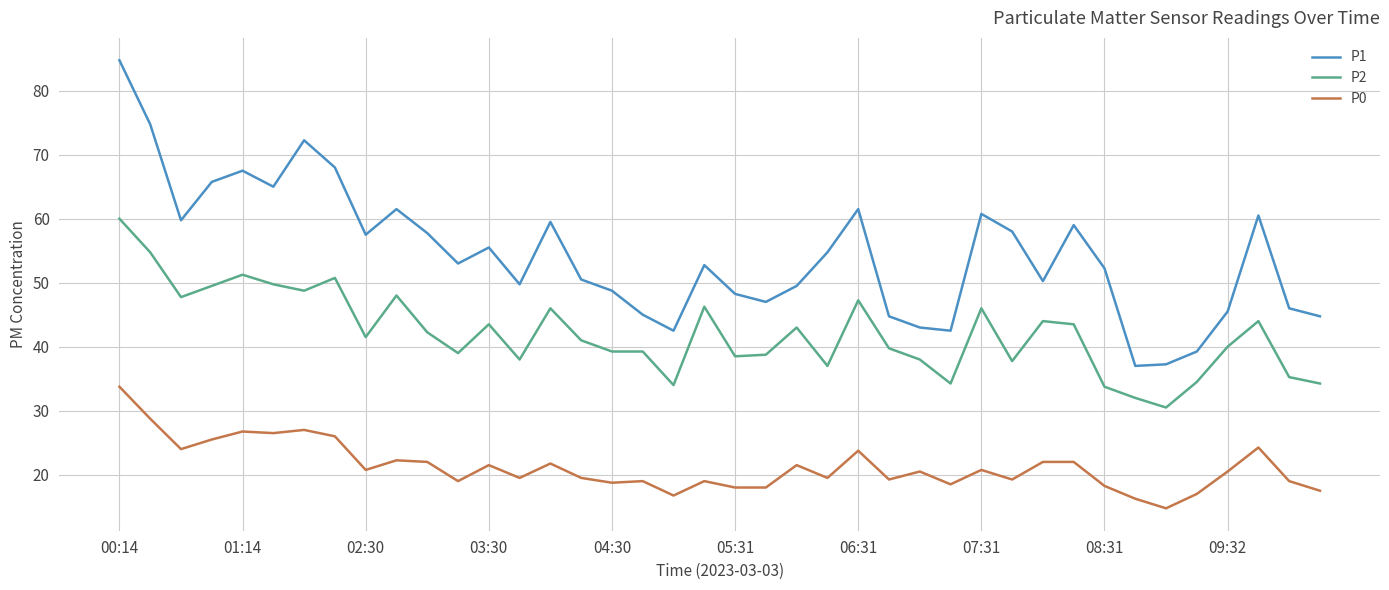

True or false: P0 and P1 cross at least once.

False